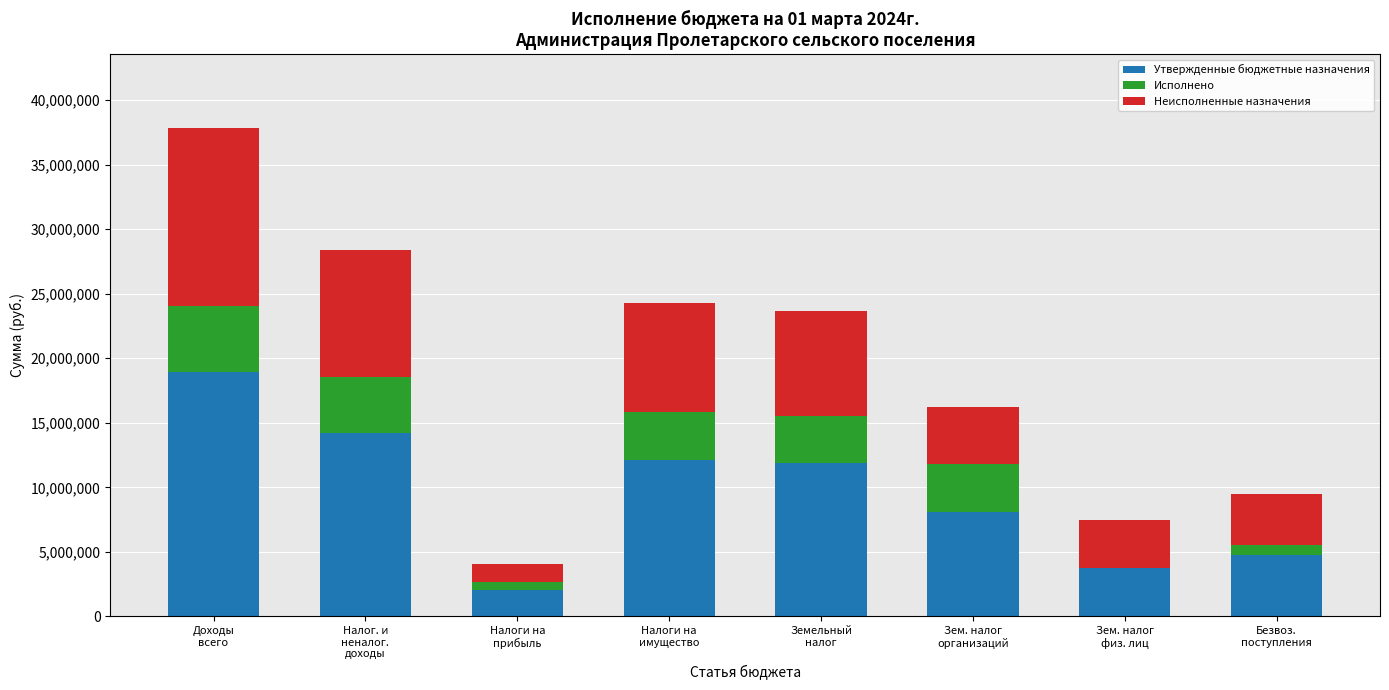

Are the bars grouped side by side (vs. stacked)?

No